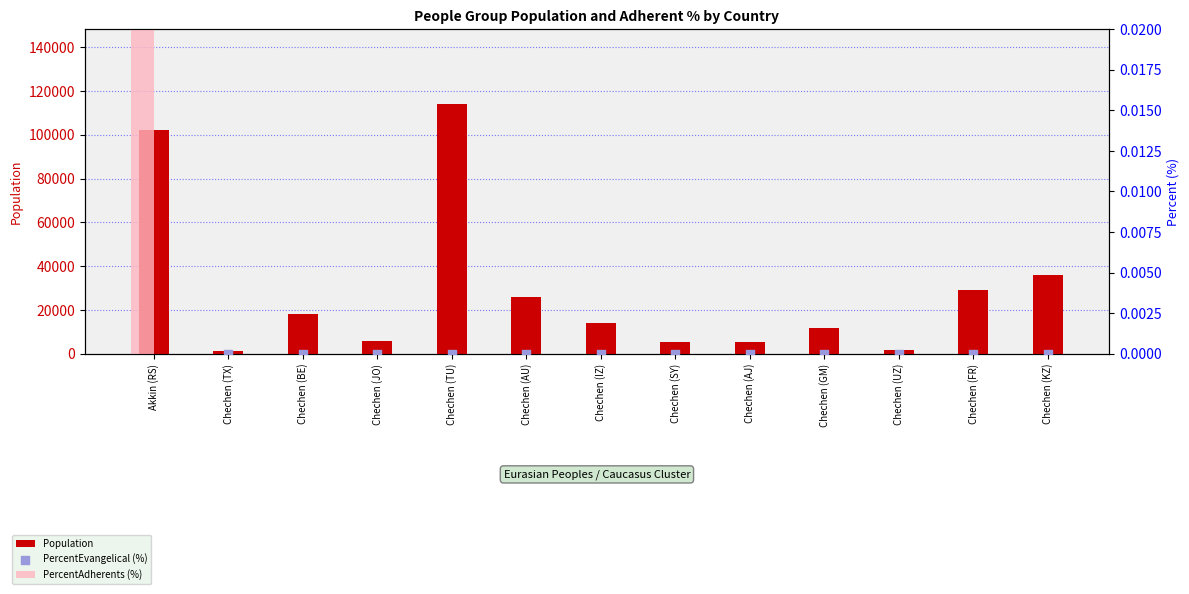

Which series has the largest total across all categories?

Population